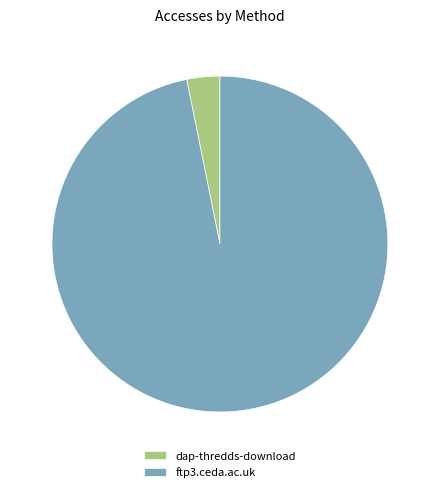

Which slice is the smallest?

dap-thredds-download